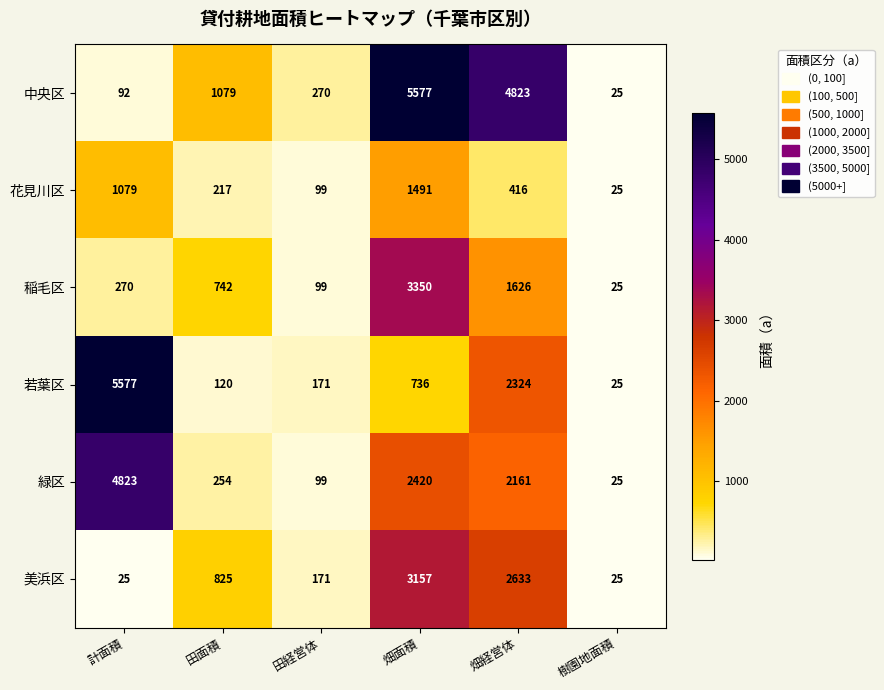

Rank the series at 畑経営体 from lowest to highest value.

花見川区, 稲毛区, 緑区, 若葉区, 美浜区, 中央区